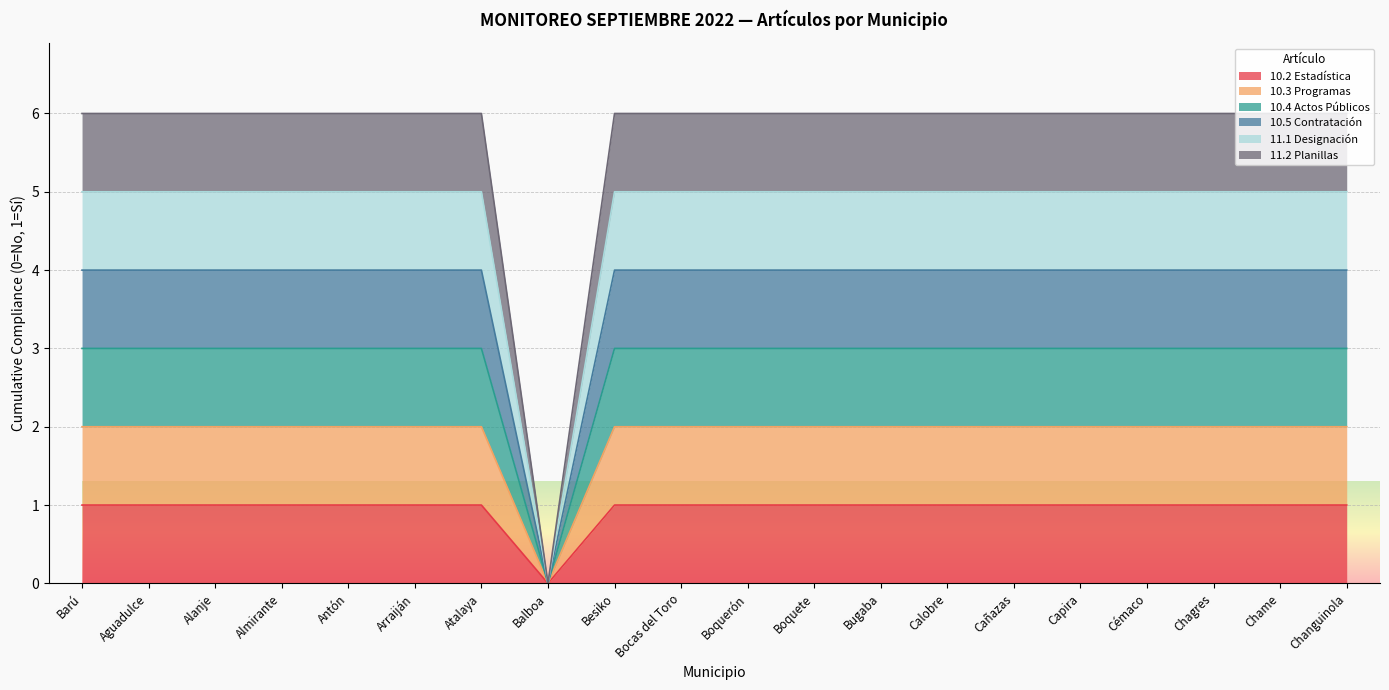

Is the value of 10.3 Programas at Chagres greater than the value of 10.5 Contratación at Chame?

No